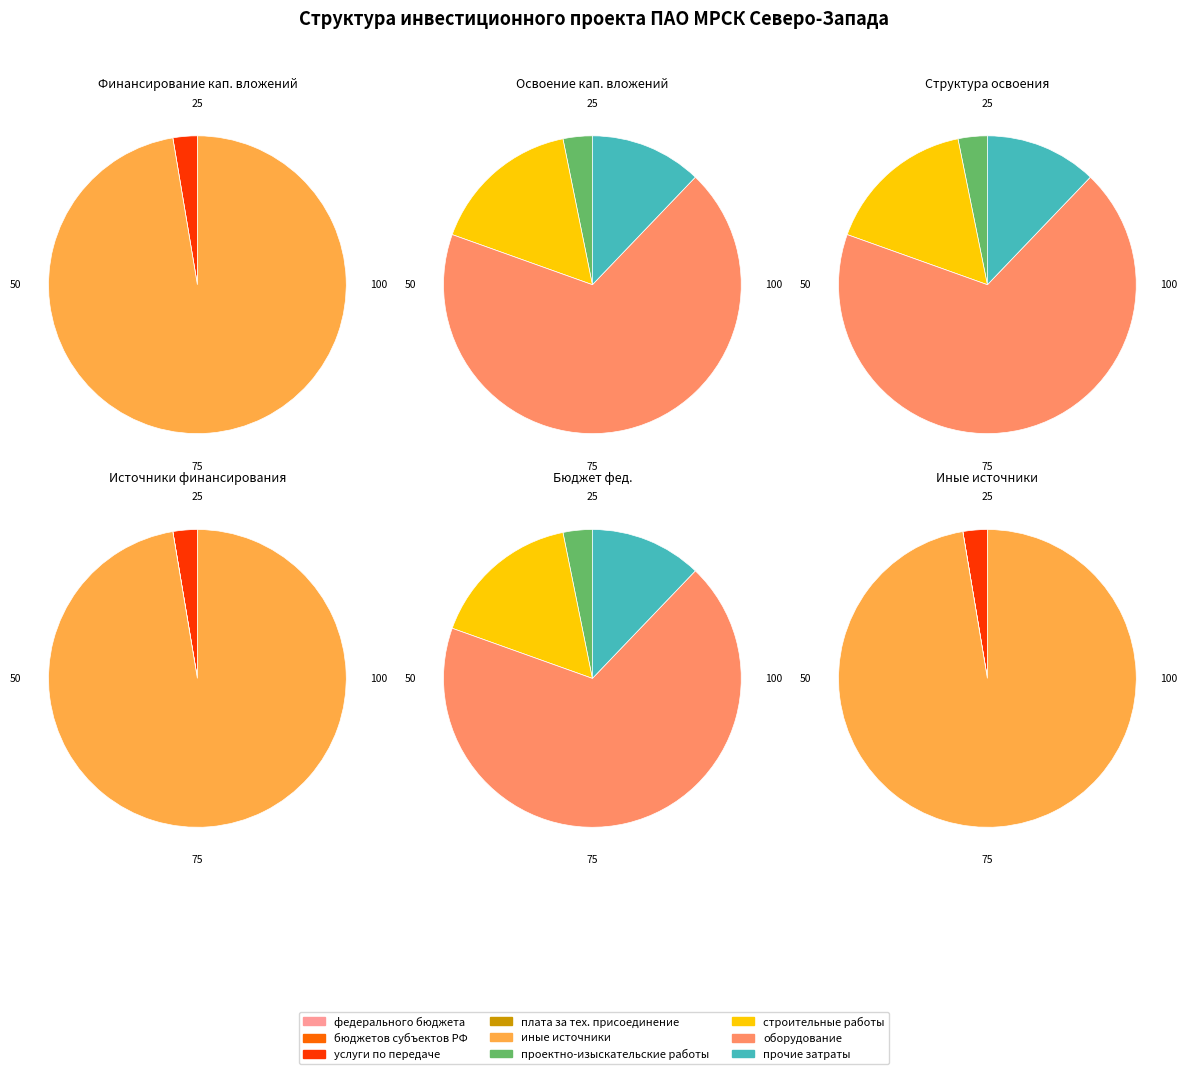

To the nearest percent, what is the difference between the largest and smallest slice percentages?

65%